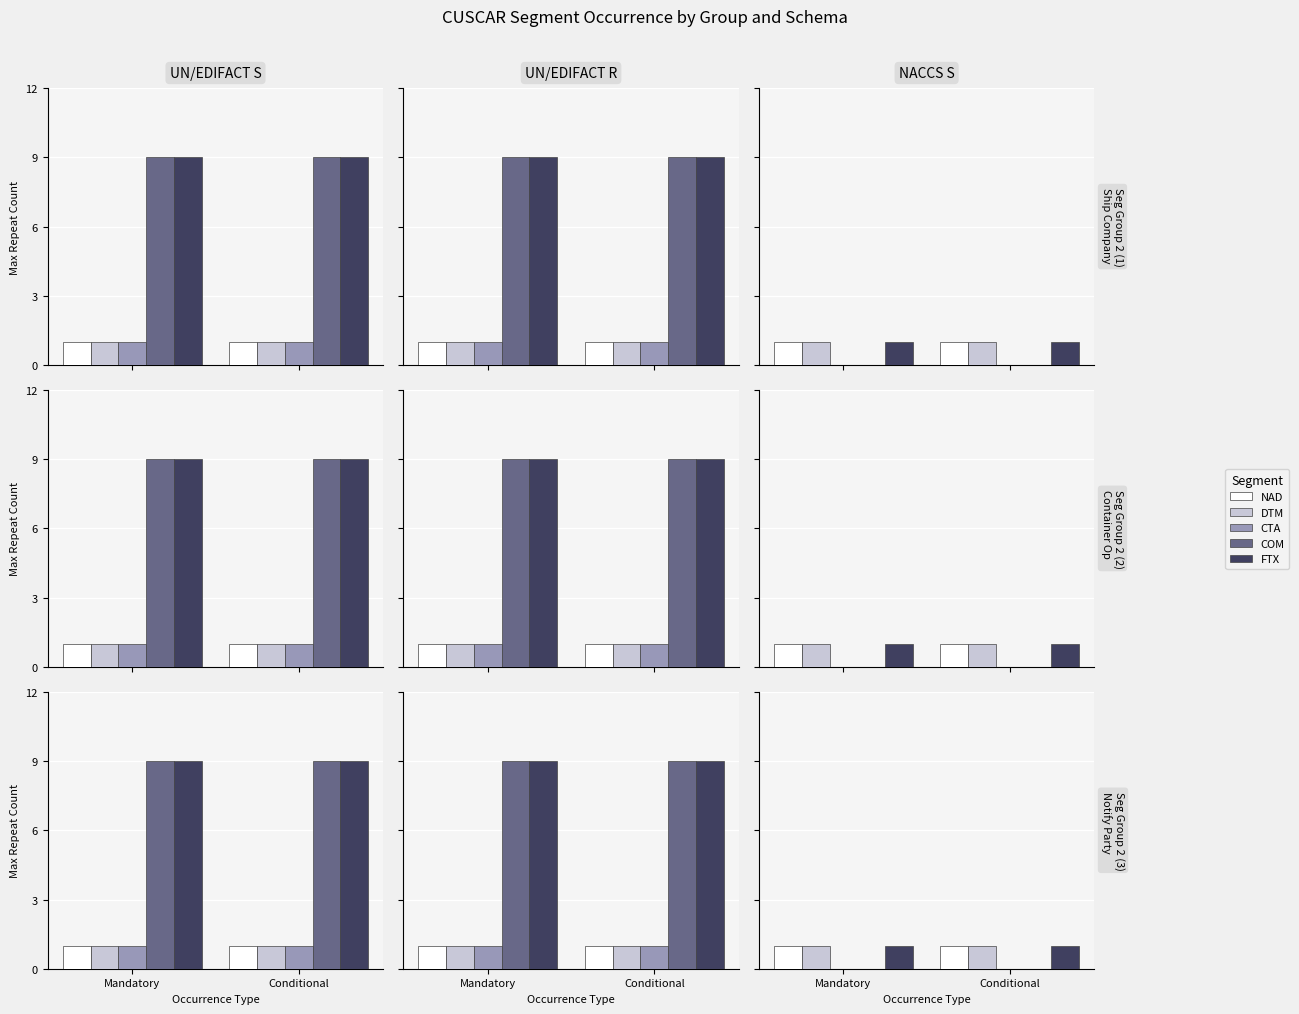

What is the label of the 2nd bar from the left?

Conditional